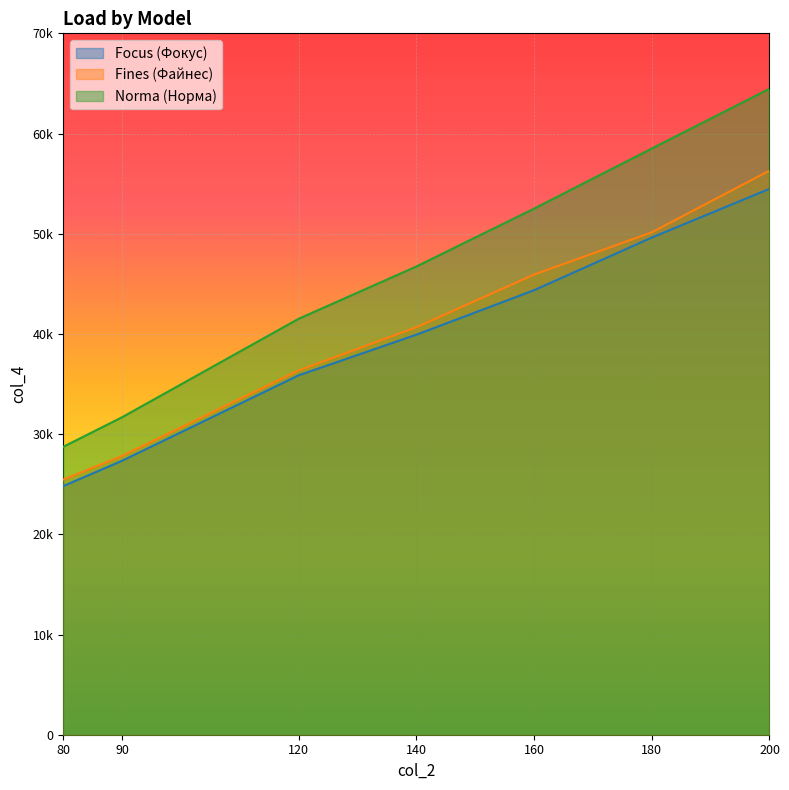

Read the Fines (Файнес) value at 200.

56300